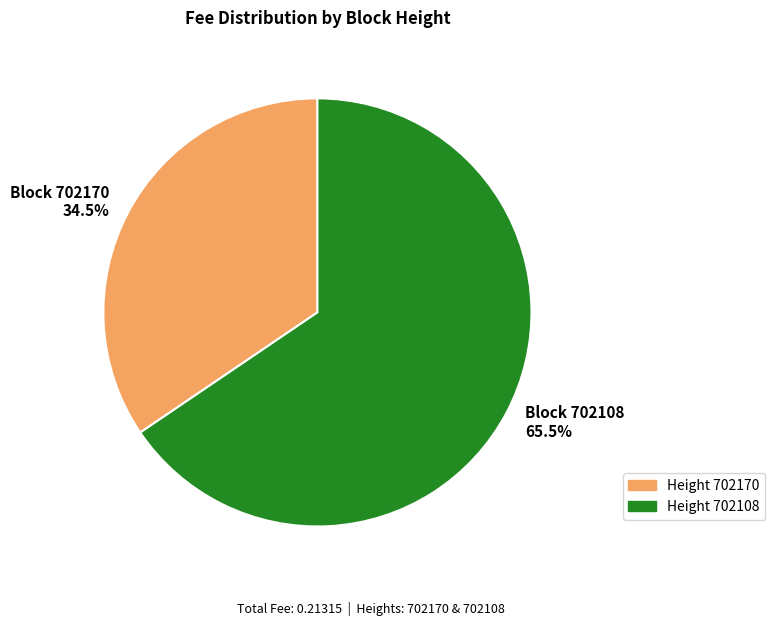

Which slice represents more than half of the pie?

Block 702108 65.5%